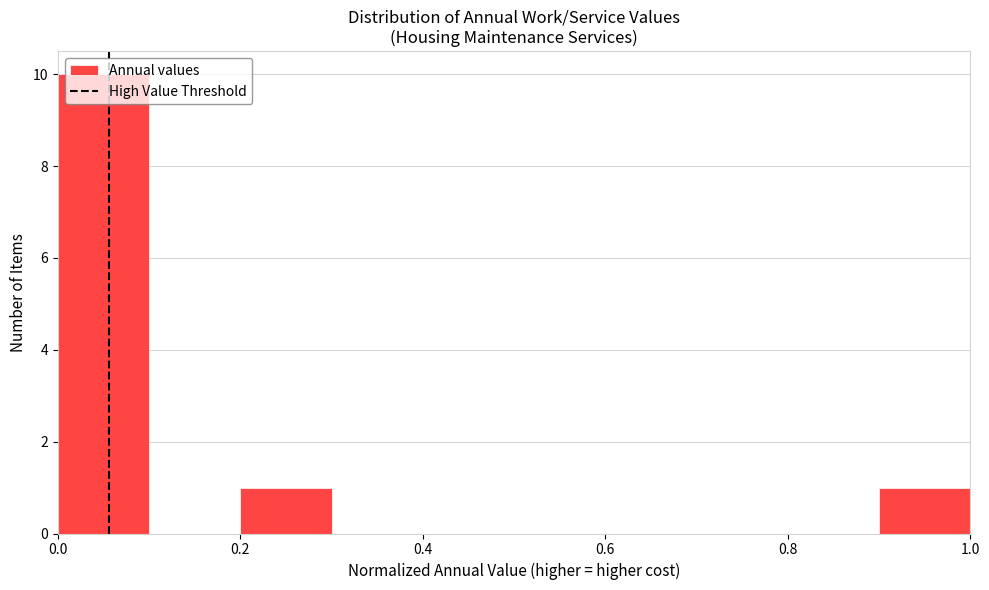

What is the height of the bar covering 0.0 to 0.1 on the x-axis? The values are not printed on the chart, so give them approximately, as read against the axis.

10